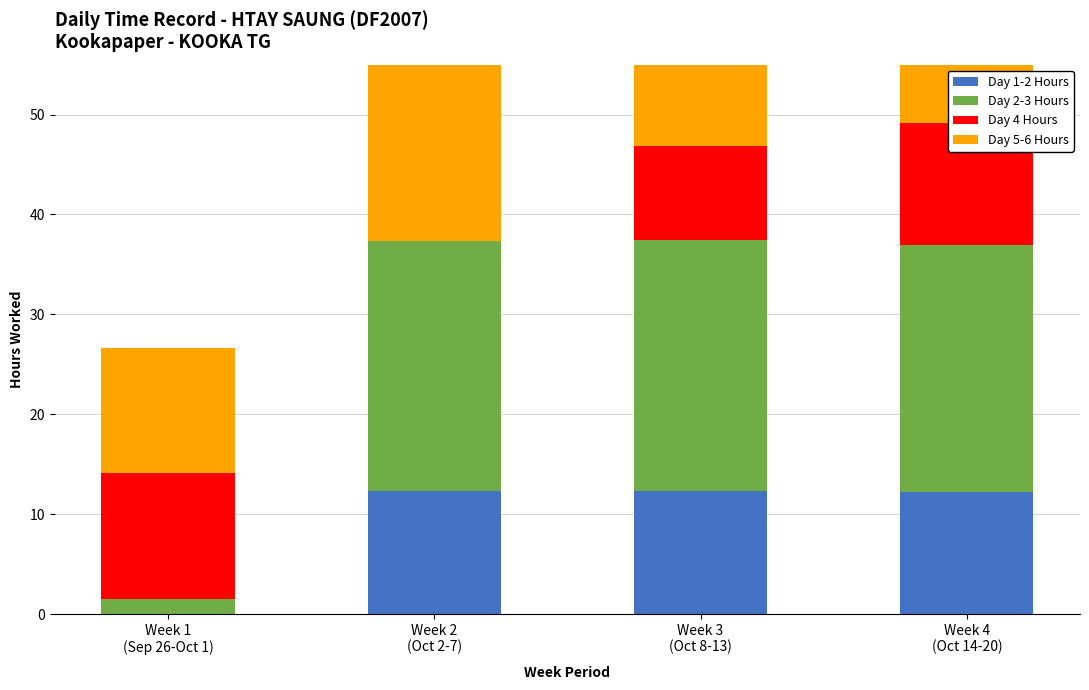

Is the value of Day 4 Hours at Week 1
(Sep 26-Oct 1) greater than the value of Day 5-6 Hours at Week 2
(Oct 2-7)?

No